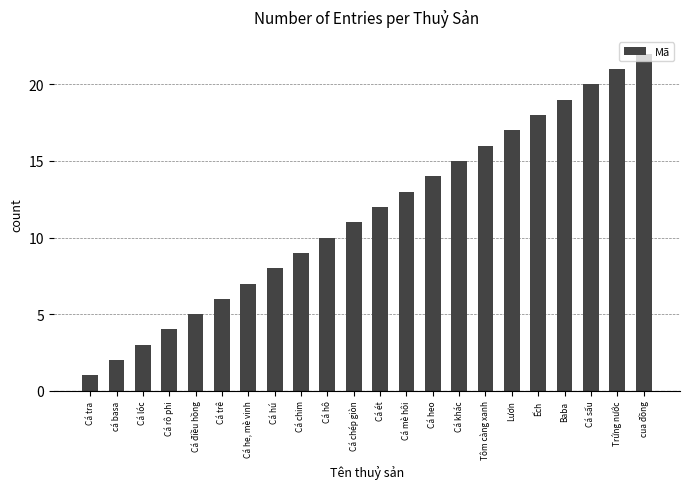

What is the difference between the values at Tôm càng xanh and Cá heo?

2